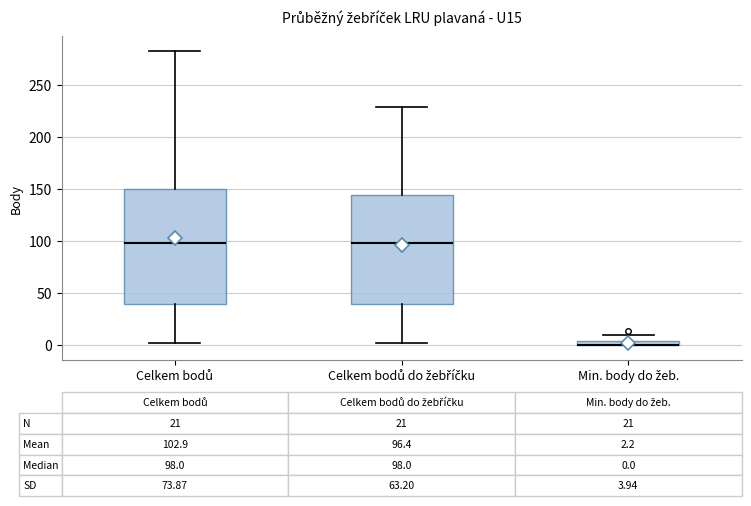

Which box is the tallest, from its lower edge to its upper edge?

Celkem bodů